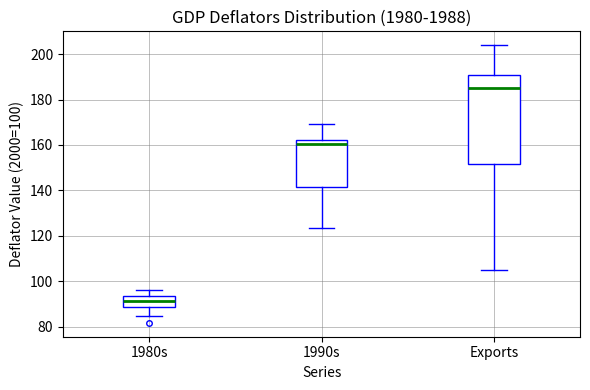

Comparing the boxes themselves (not the whiskers), which one is the tallest?

Exports